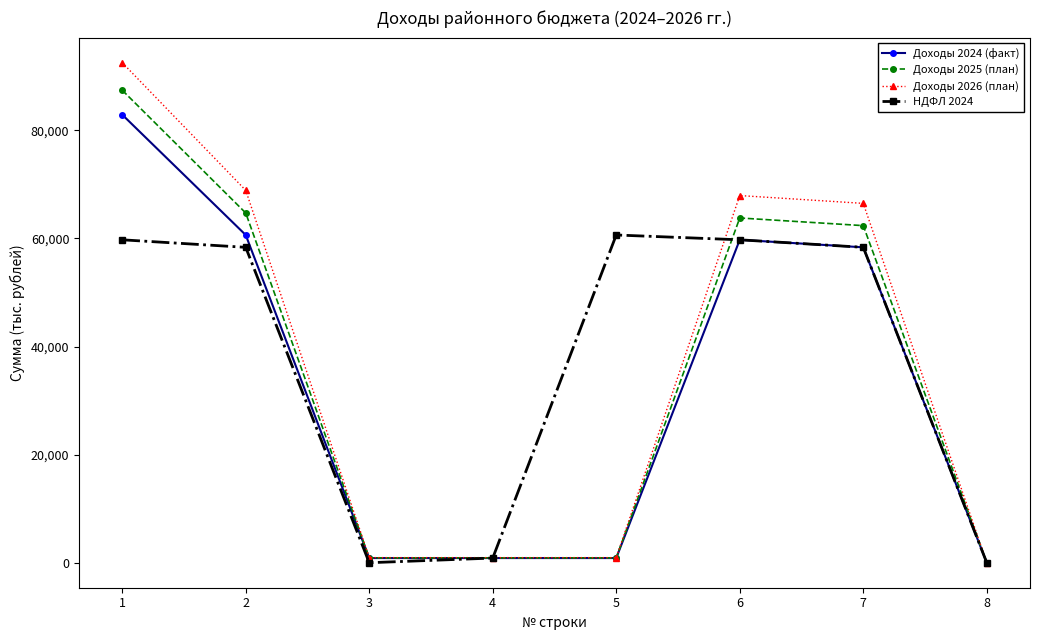

Which label corresponds to the largest value in the chart?

1